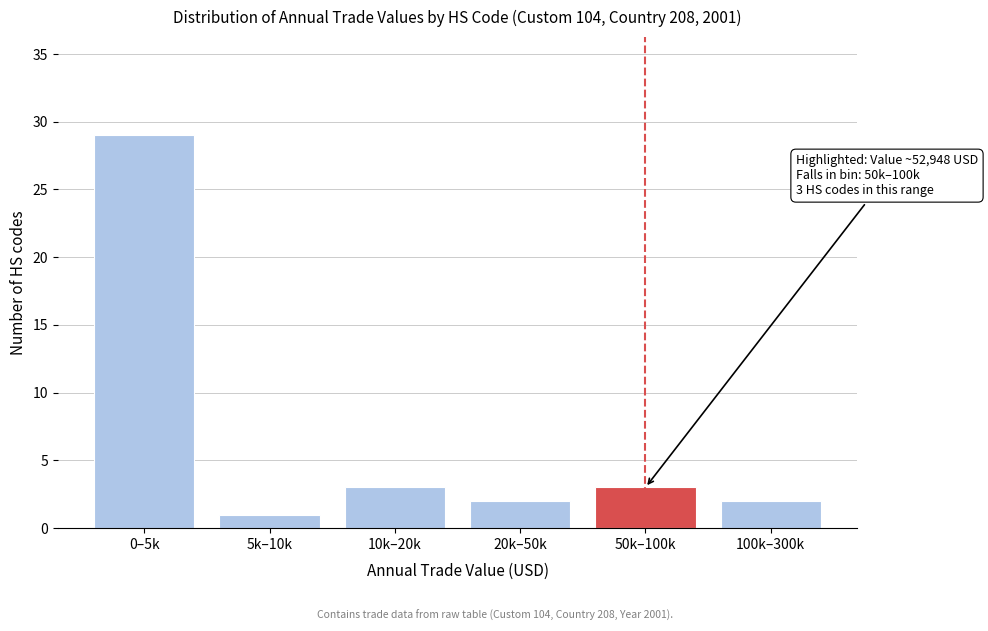

Reading left to right, extract all data points from this chart.

0–5k=29	5k–10k=1	10k–20k=3	20k–50k=2	50k–100k=3	100k–300k=2